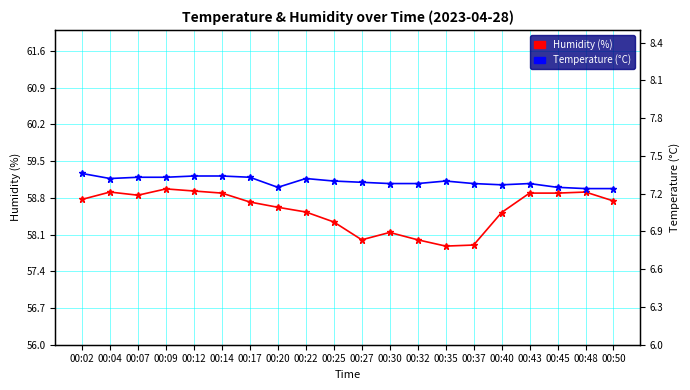

What is the difference between the Humidity (%) values at 00:32 and 00:17?

0.7